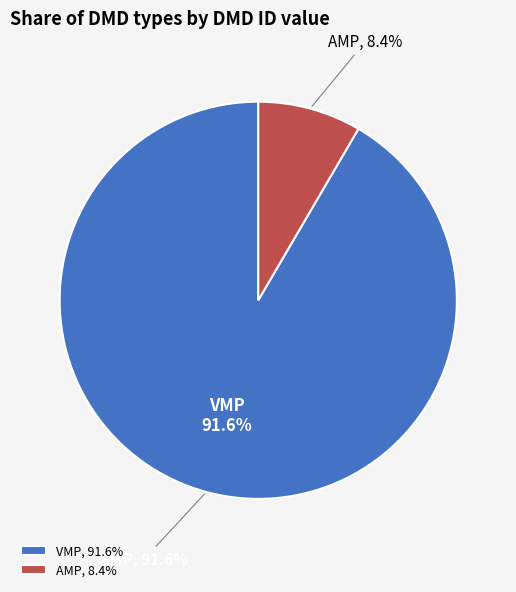

Which slice is the largest?

VMP